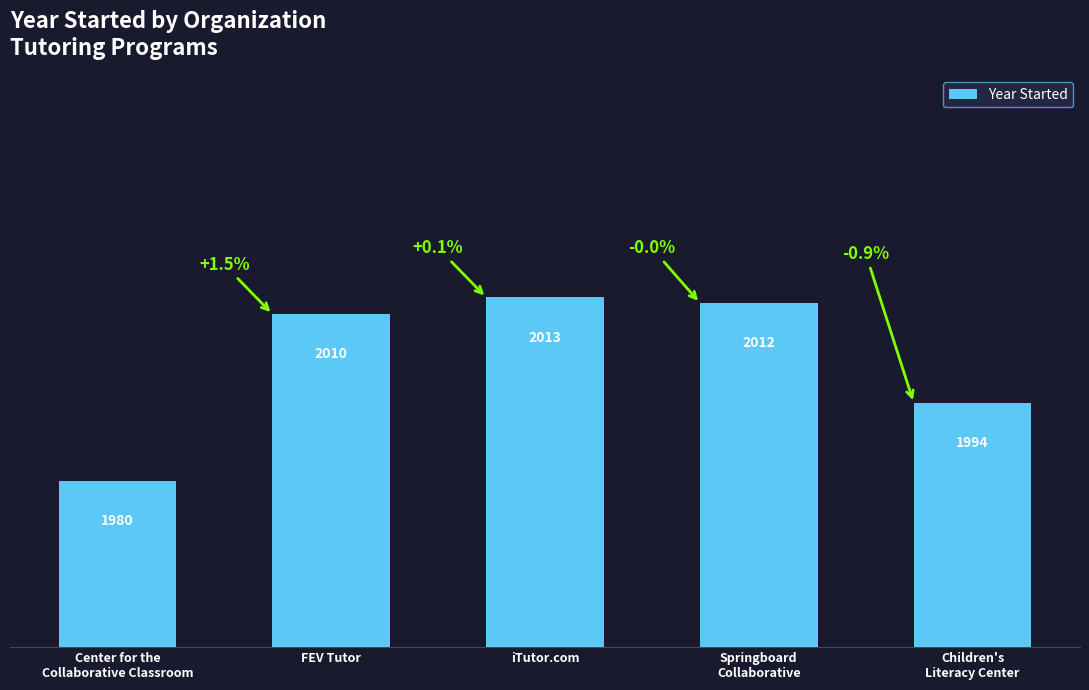

What position from the right is Center for the
Collaborative Classroom?

5